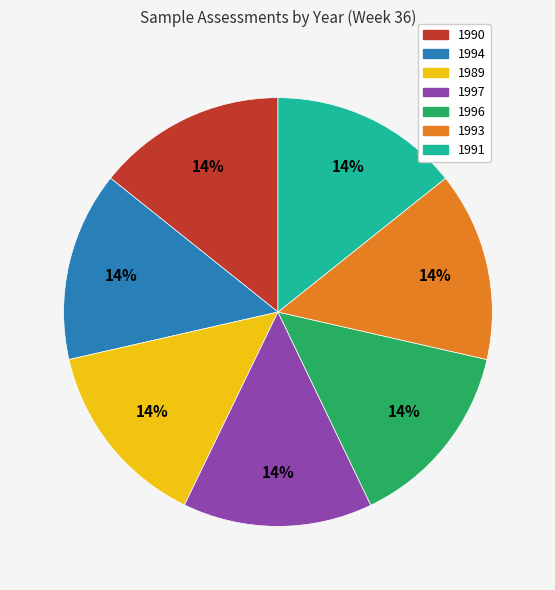

To the nearest percent, what is the average slice percentage?

14%